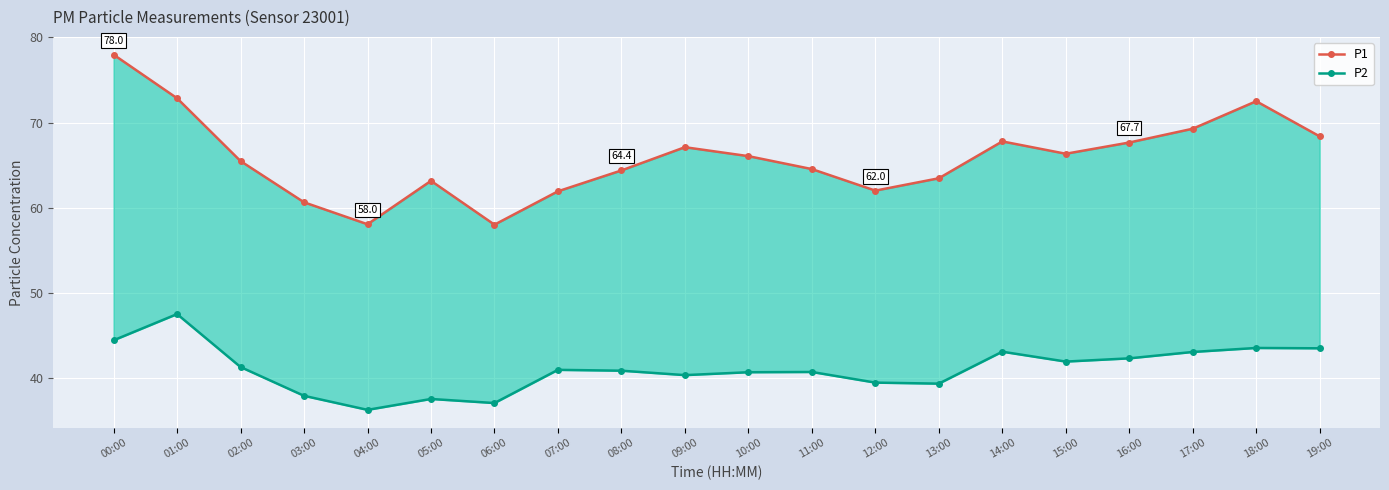

At how many categories does at least one series exceed 63?

15